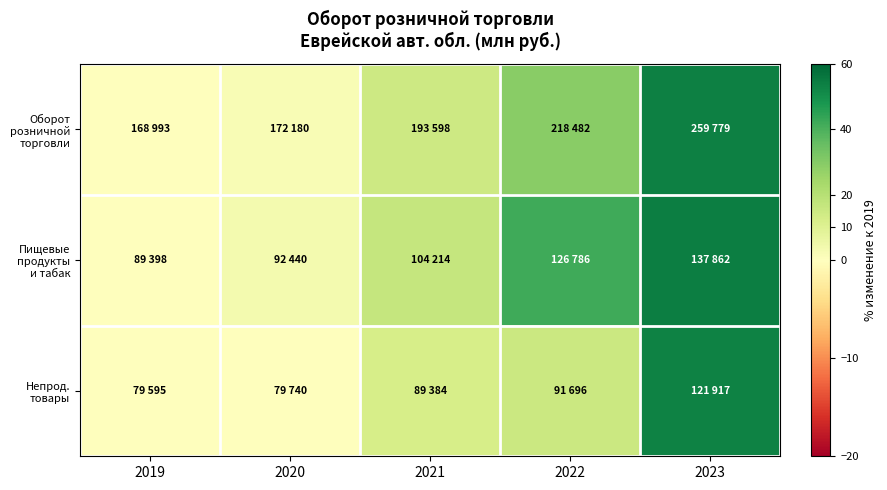

At which category is the sum across all series the highest?

2023